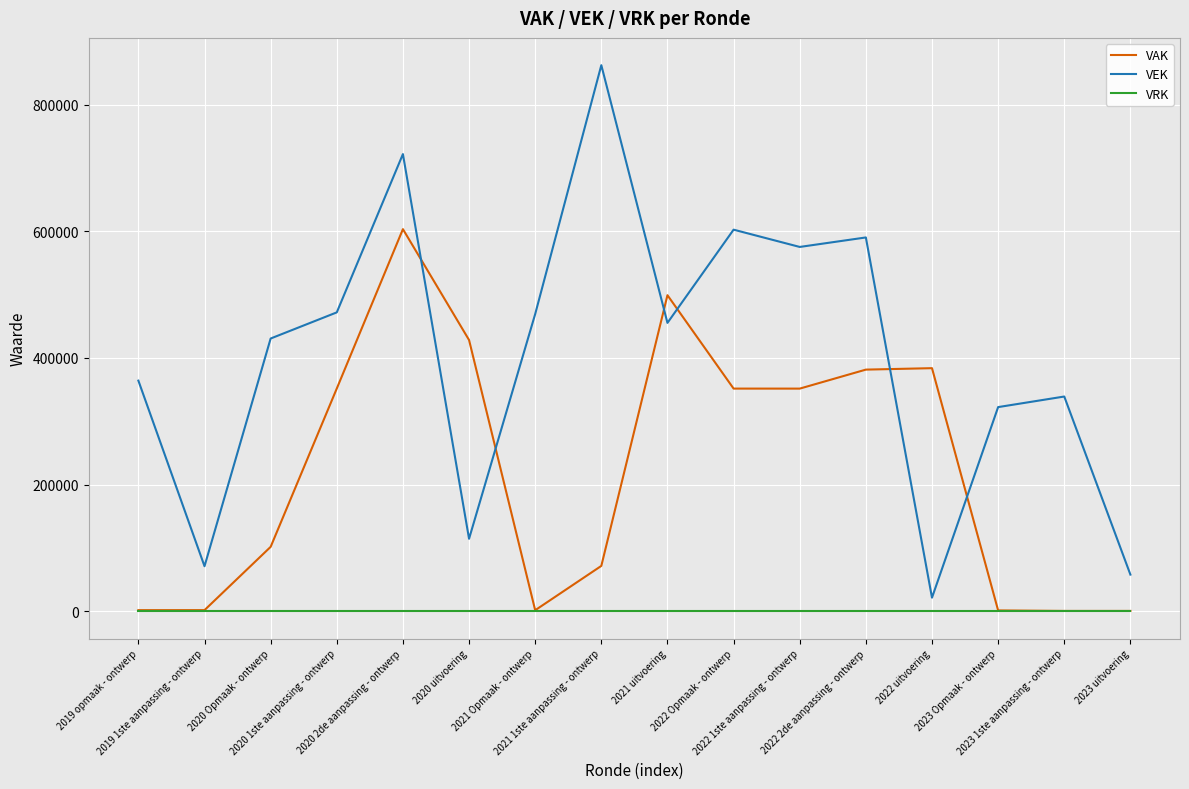

How many intersections are there between VEK and VAK?

6